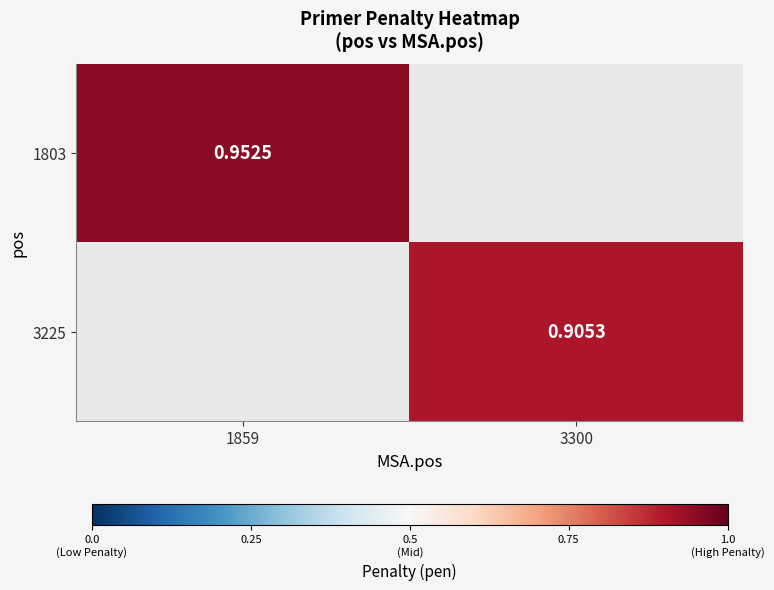

The 3225 series shows 0.9 at 3300. True or false?

True